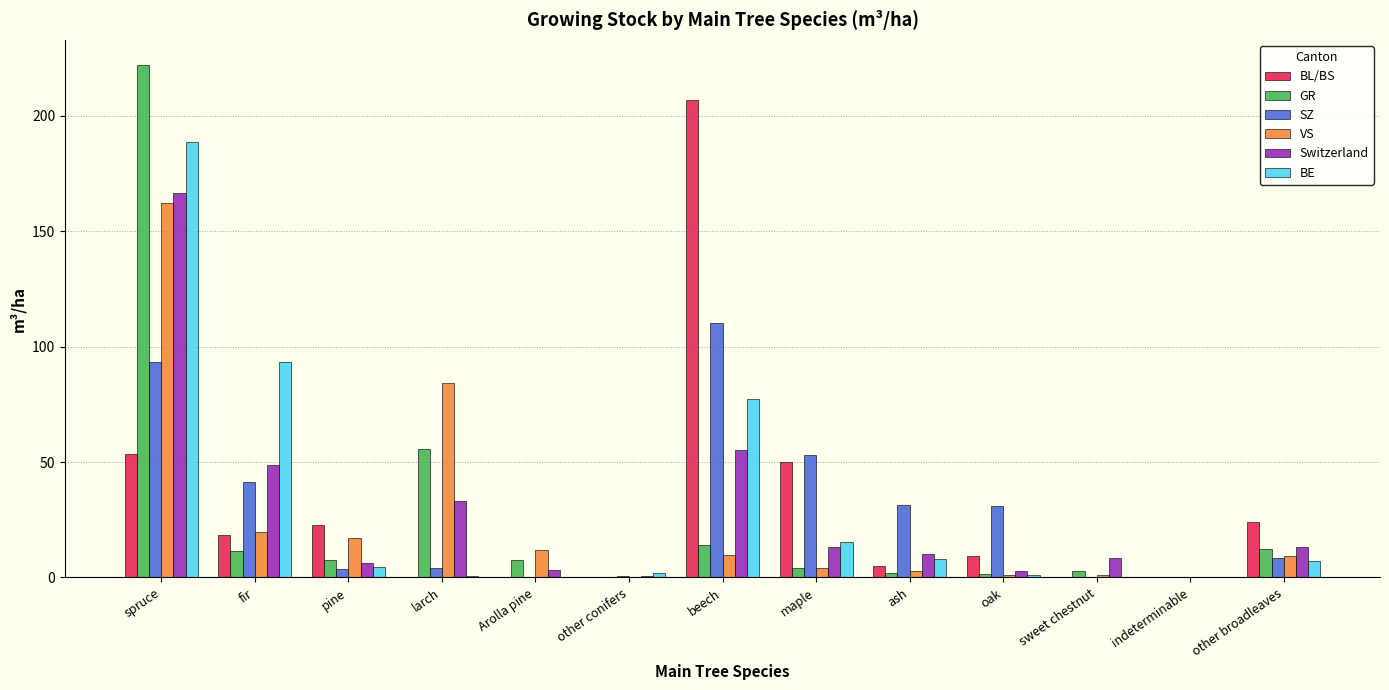

How many data points in GR are above 7?

7